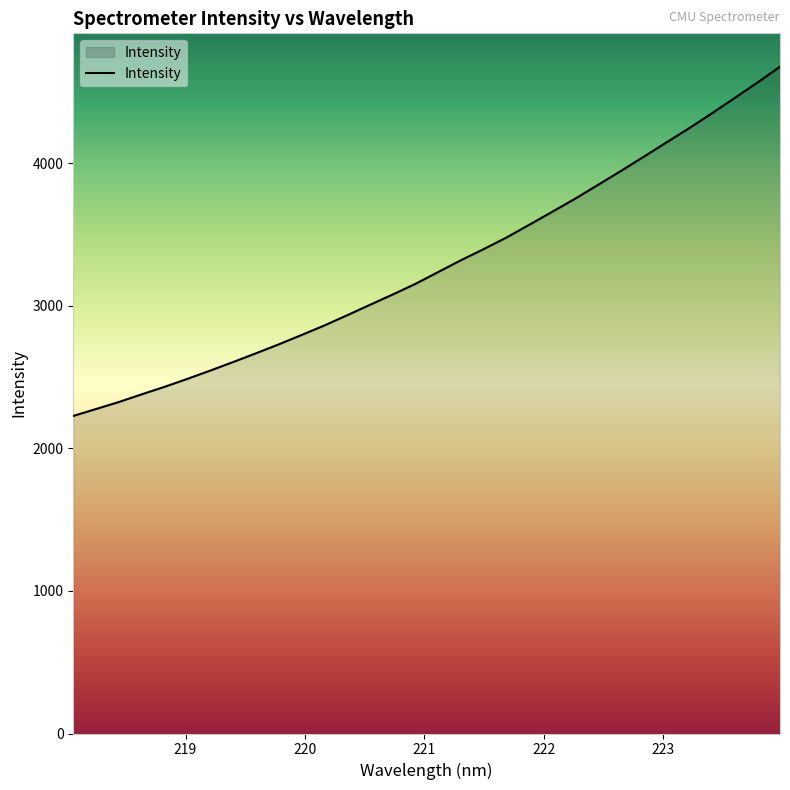

How many series are shown in this chart?

1